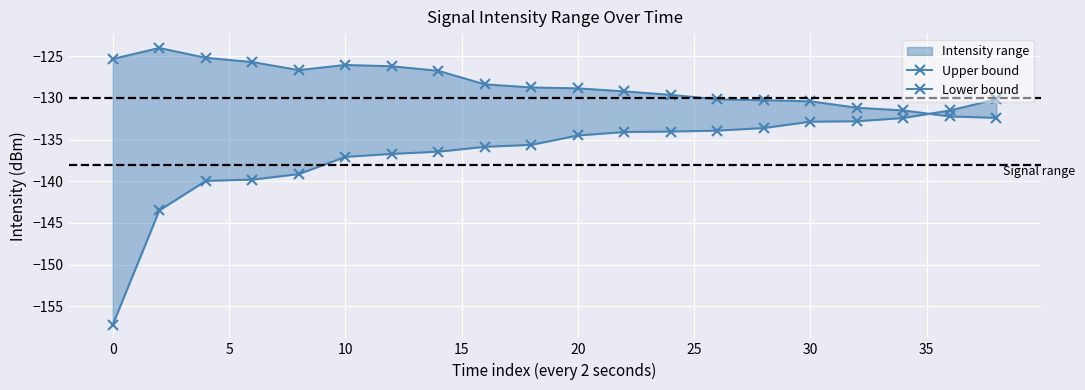

Rank the series by their maximum value, from lowest to highest.

Lower bound, Upper bound